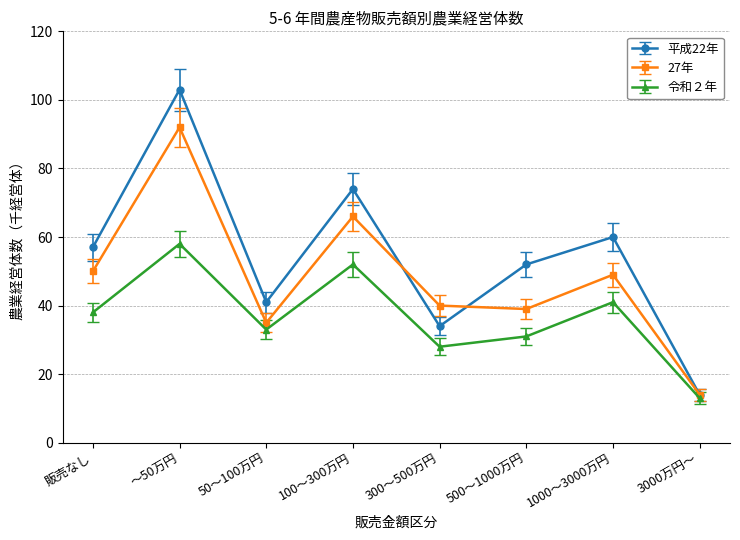

What is the value of the 令和２年 point at the 2nd from the left?

58